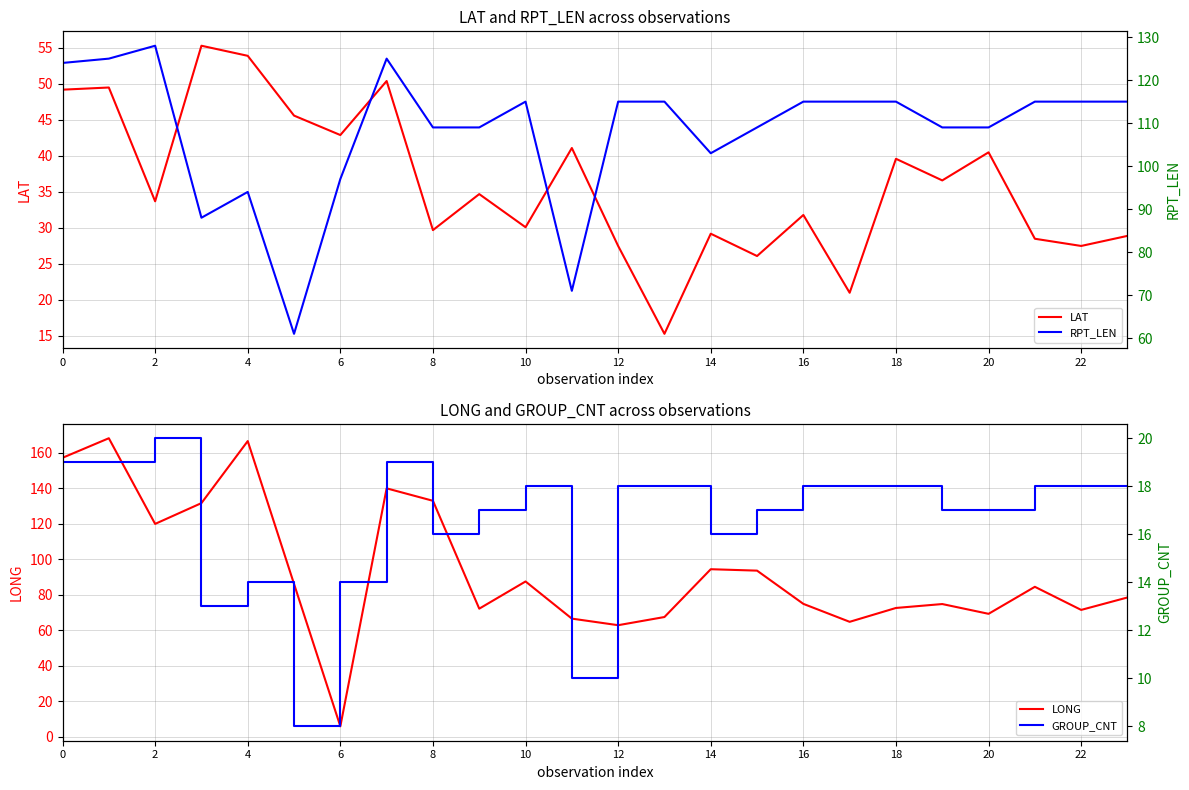

What is the highest value of the LAT series?

55.3